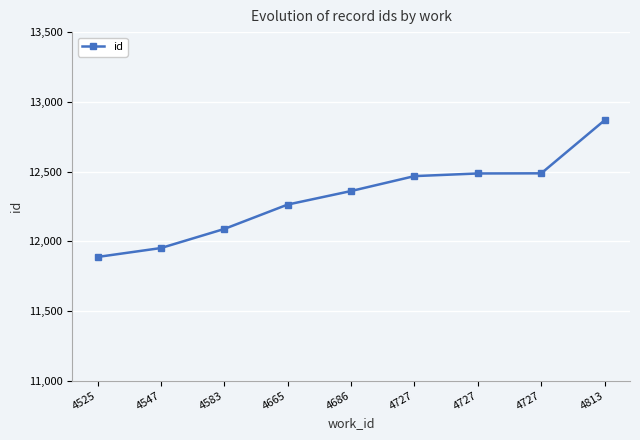

Rank the categories by value from highest to lowest.

4813, 4727, 4727, 4727, 4686, 4665, 4583, 4547, 4525